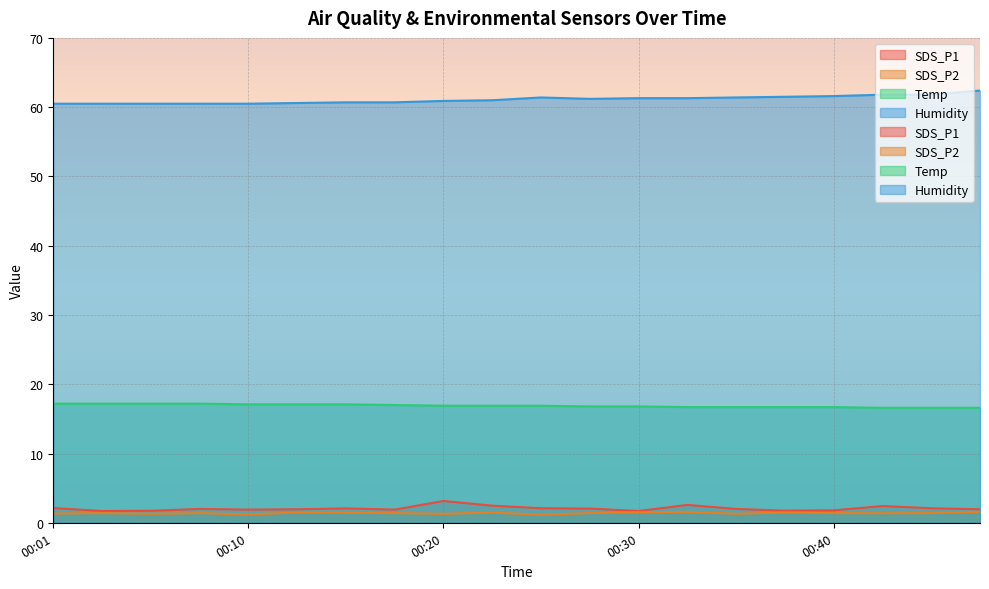

Is the value of SDS_P1 at 00:15 greater than the value of Temp at 00:40?

No